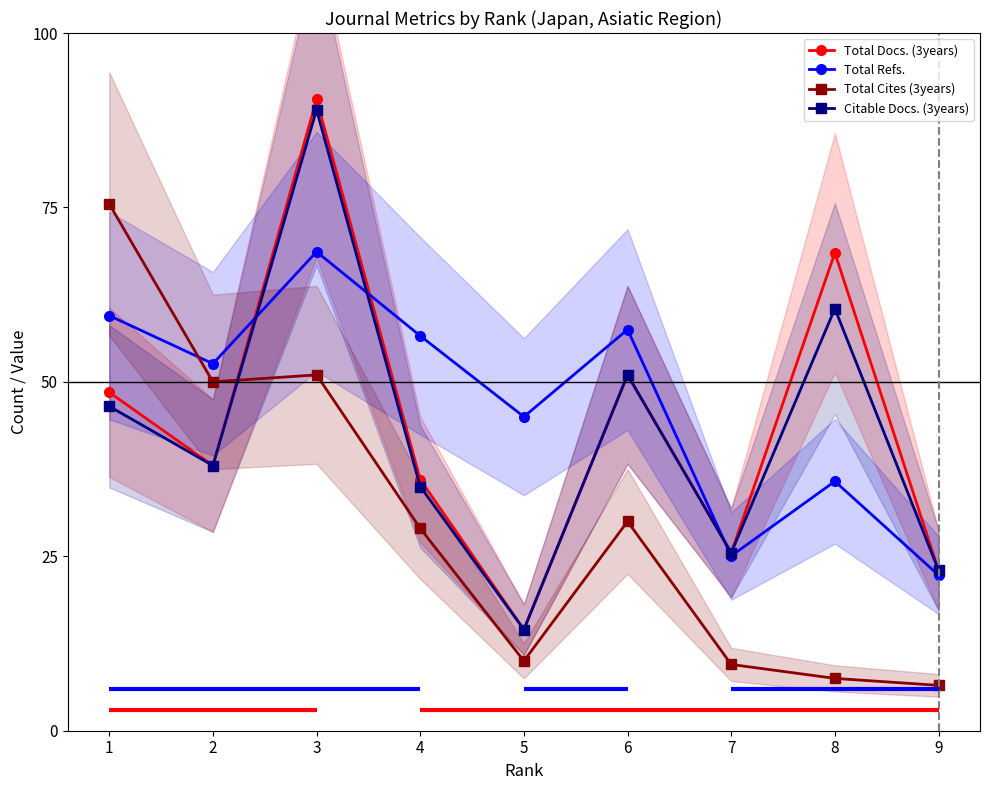

What is the highest value of the Total Cites (3years) series?

75.5